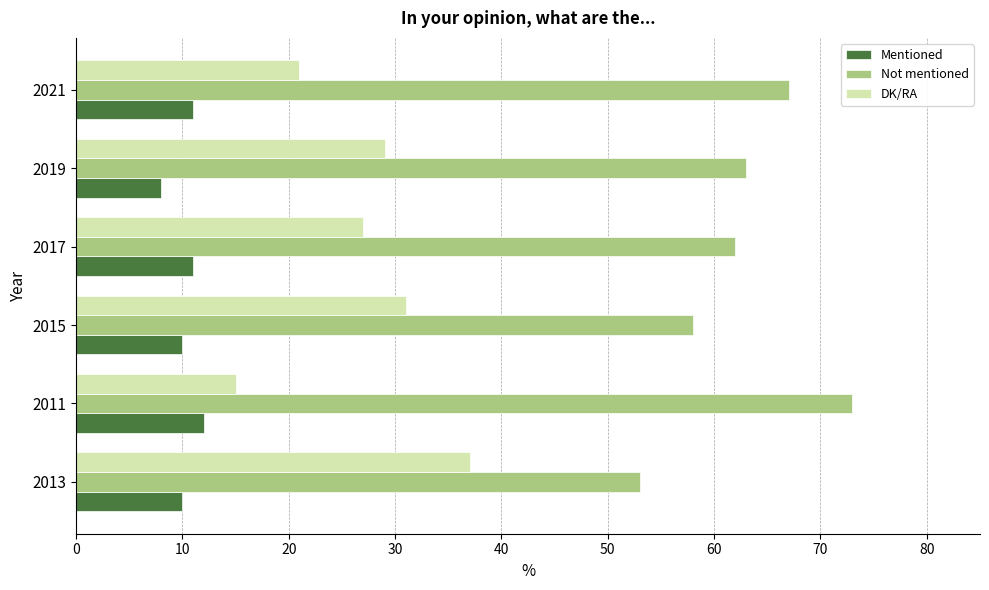

What is the maximum value shown in the chart?

73